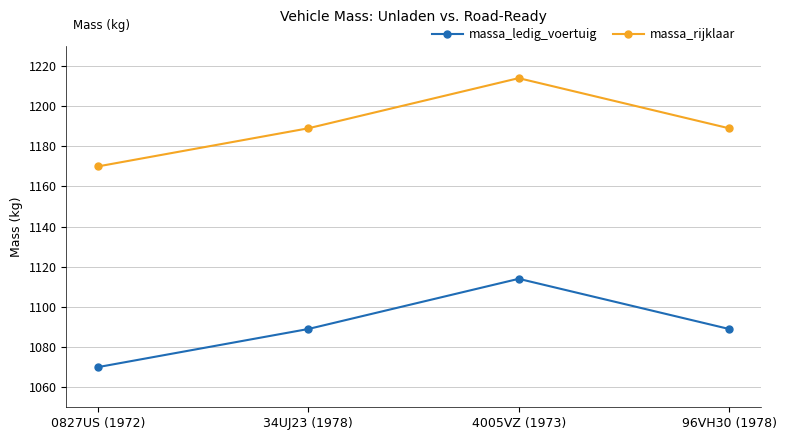

What is the approximate value of massa_ledig_voertuig at 96VH30 (1978), to the nearest 10?

1090